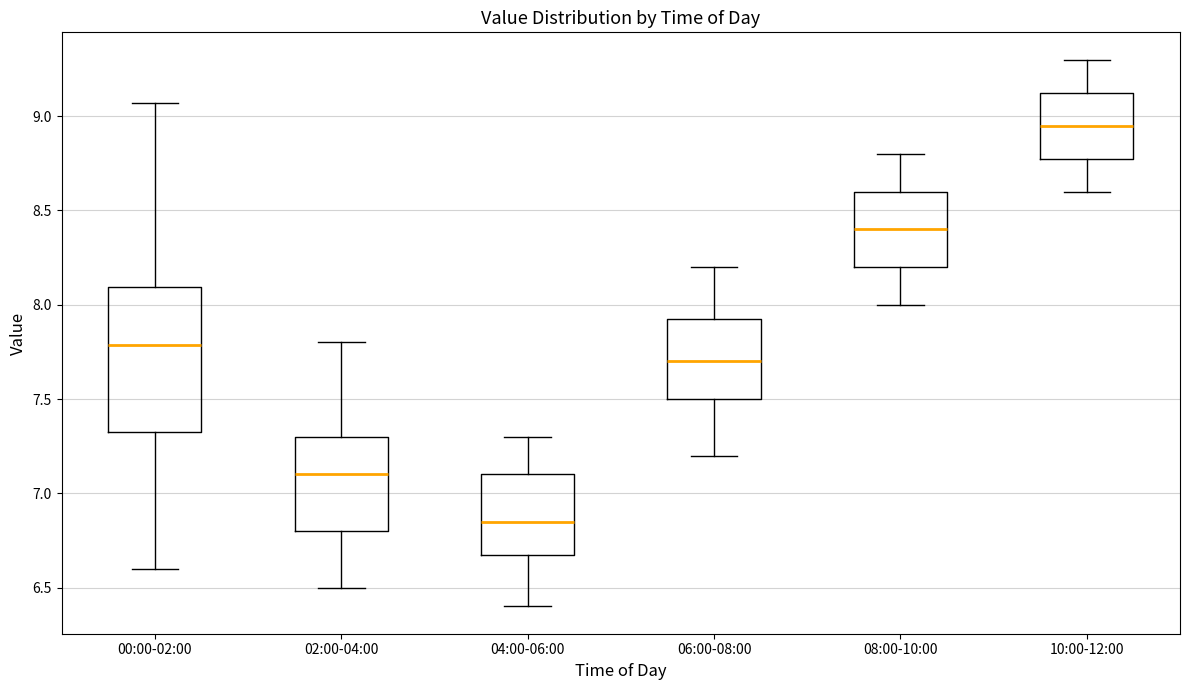

Reading left to right, transcribe this box plot: for each box, give where its median line is, the range the box spans, and where its two whiskers end, as read against the y-axis. The values are not printed on the chart, so give them approximately, as read against the axis.

00:00-02:00: median 7.80, box 7.30 to 8.10, whiskers 6.60 to 9.05
02:00-04:00: median 7.10, box 6.80 to 7.30, whiskers 6.50 to 7.80
04:00-06:00: median 6.85, box 6.70 to 7.10, whiskers 6.40 to 7.30
06:00-08:00: median 7.70, box 7.50 to 7.95, whiskers 7.20 to 8.20
08:00-10:00: median 8.40, box 8.20 to 8.60, whiskers 8.00 to 8.80
10:00-12:00: median 8.95, box 8.80 to 9.15, whiskers 8.60 to 9.30